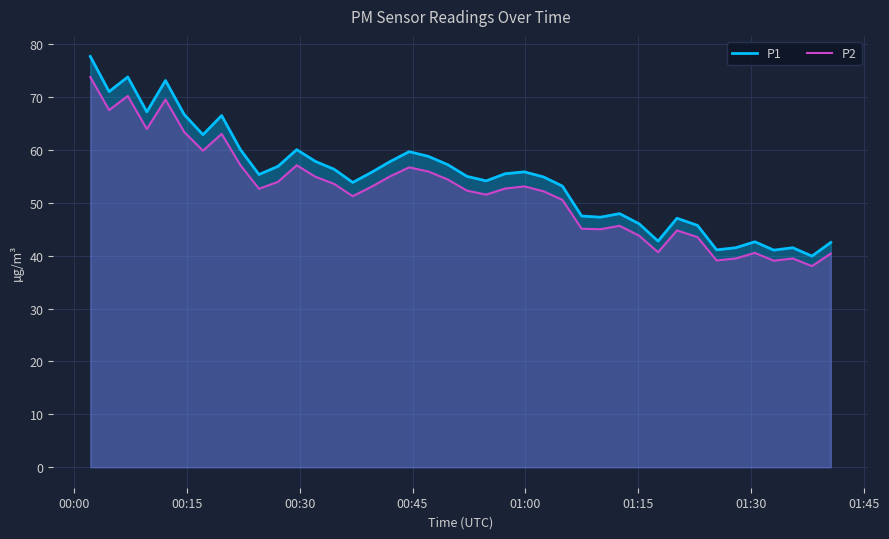

Rank the series by their maximum value, from highest to lowest.

P1, P2